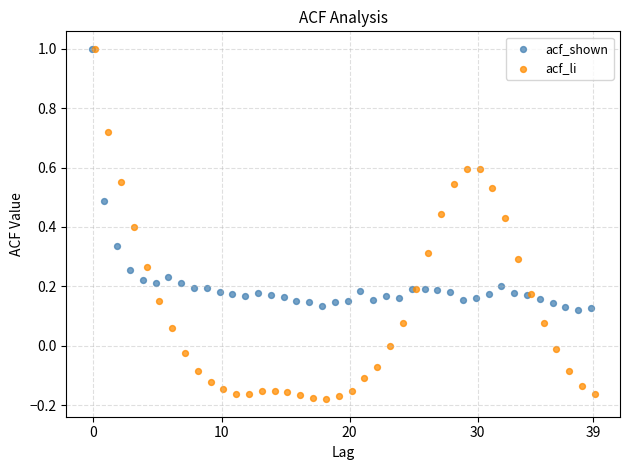

Which series has the widest spread of Y values?

acf_li